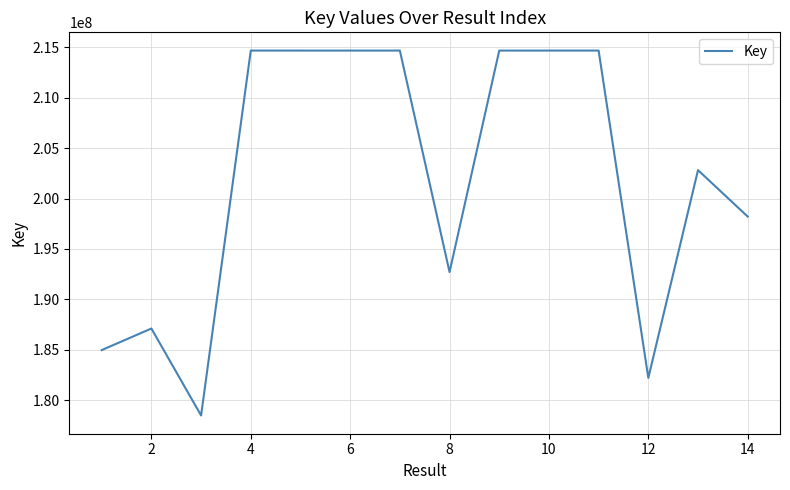

What is the maximum value shown in the chart?

214688429